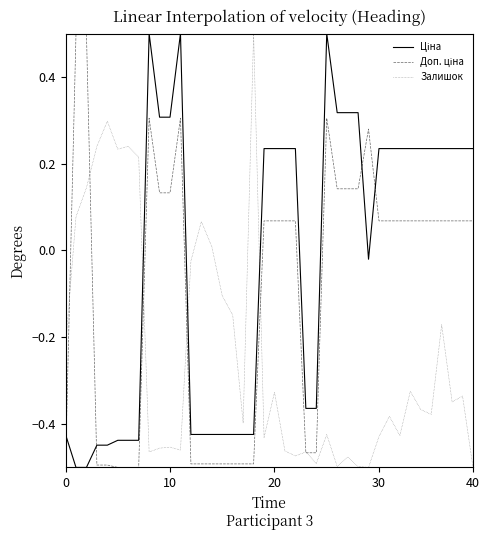

What is the highest value of the Залишок series?

0.5